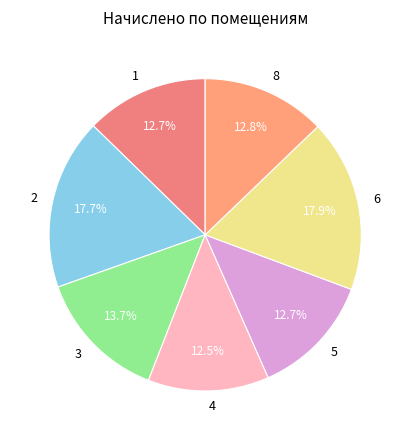

What percentage is the 1 slice, to the nearest percent?

13%